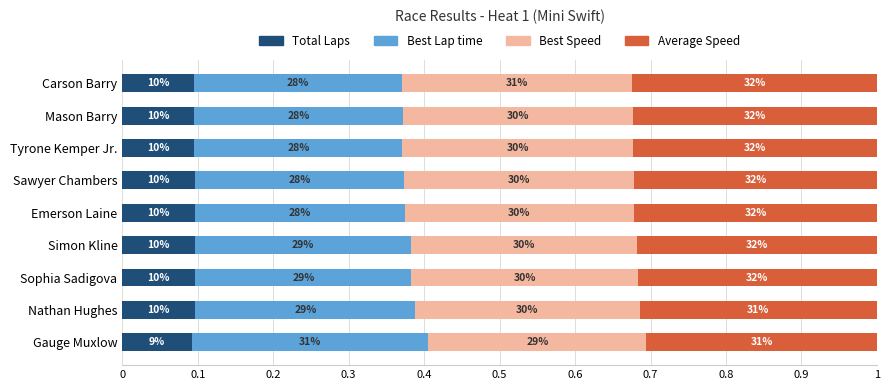

Reading right to left, transcribe all the data shown in this chart.

Total Laps: 0.1	0.1	0.1	0.1	0.1	0.1	0.1	0.1	0.1
Best Lap time: 0.3	0.3	0.3	0.3	0.3	0.3	0.3	0.3	0.3
Best Speed: 0.3	0.3	0.3	0.3	0.3	0.3	0.3	0.3	0.3
Average Speed: 0.3	0.3	0.3	0.3	0.3	0.3	0.3	0.3	0.3